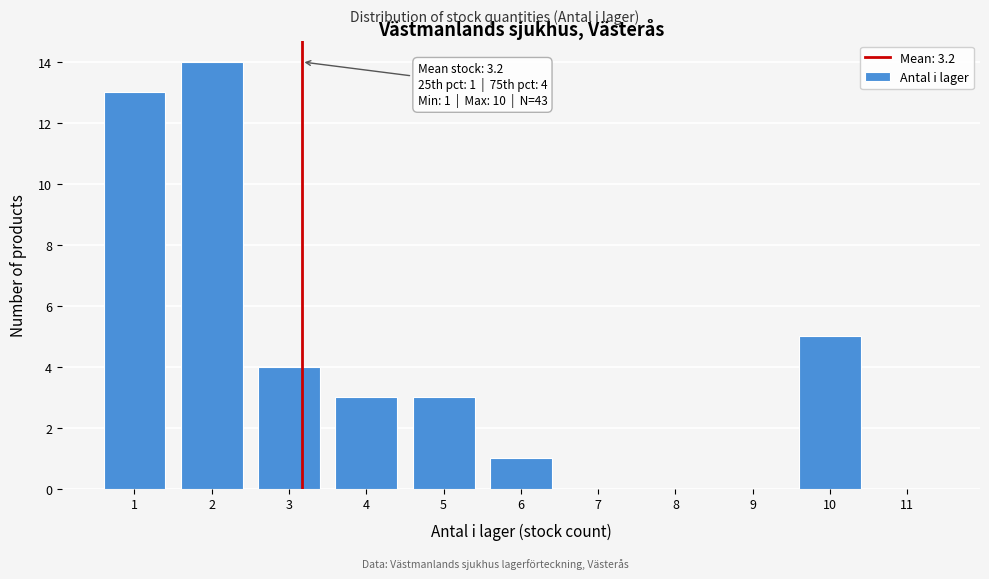

Over which range of the x-axis is the bar tallest?

1.5 to 2.5